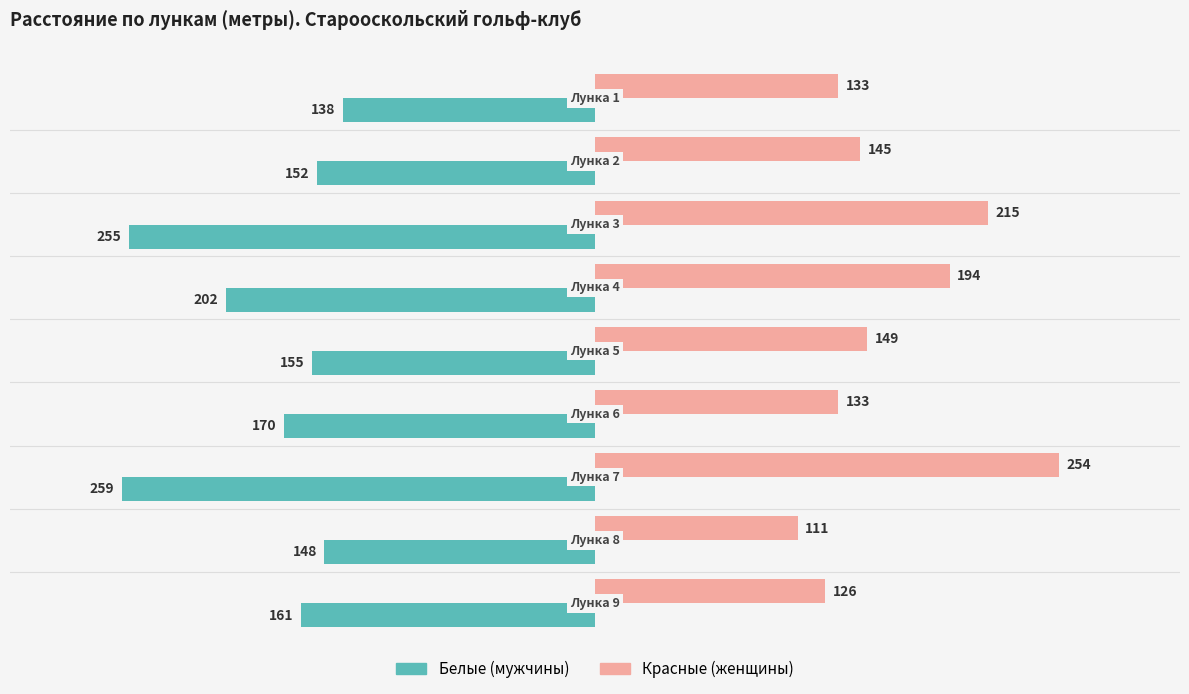

What is the maximum value shown in the chart?

254